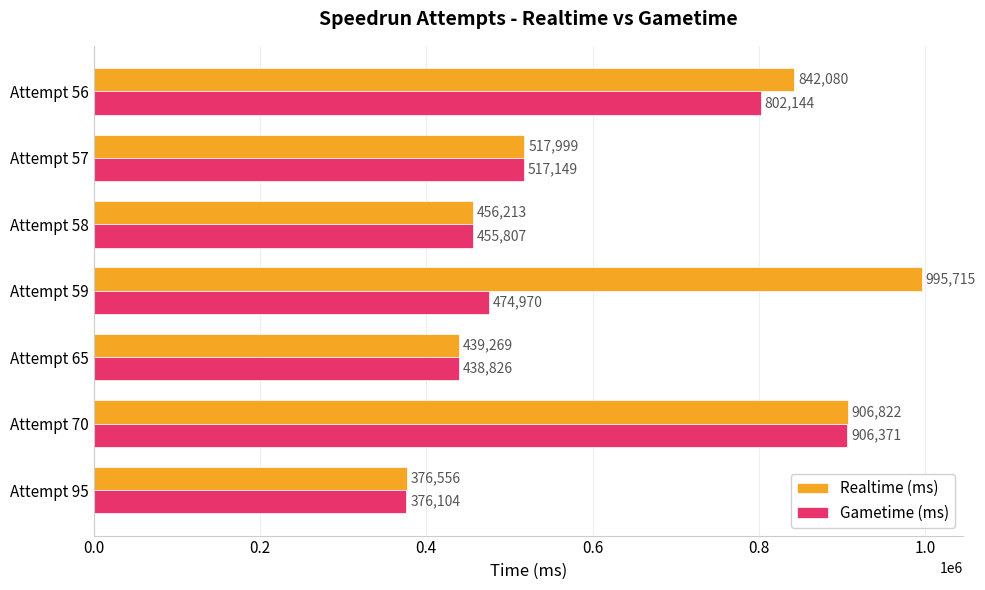

List the series in order of their overall mean, highest first.

Realtime (ms), Gametime (ms)